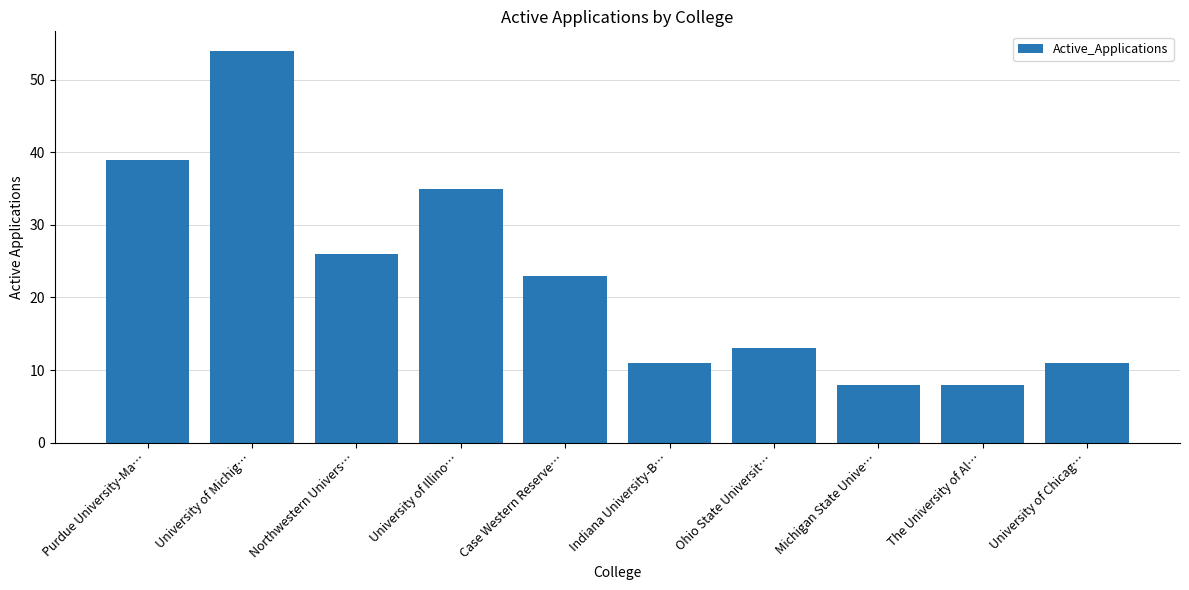

How many series are shown in this chart?

1